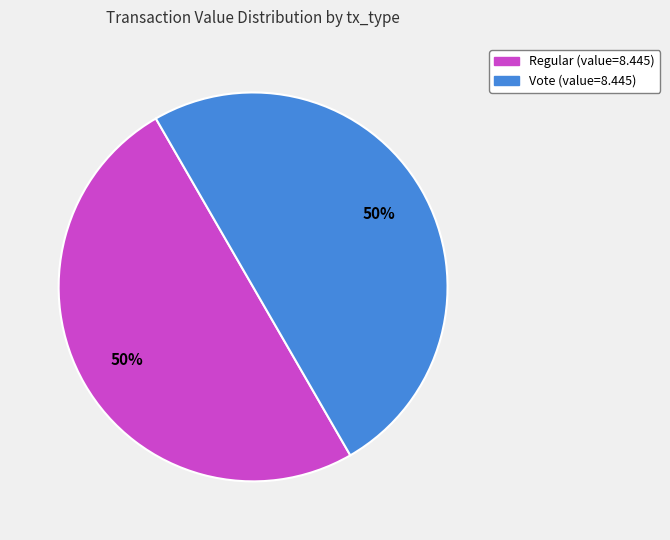

To the nearest percent, what is the average slice percentage?

50%